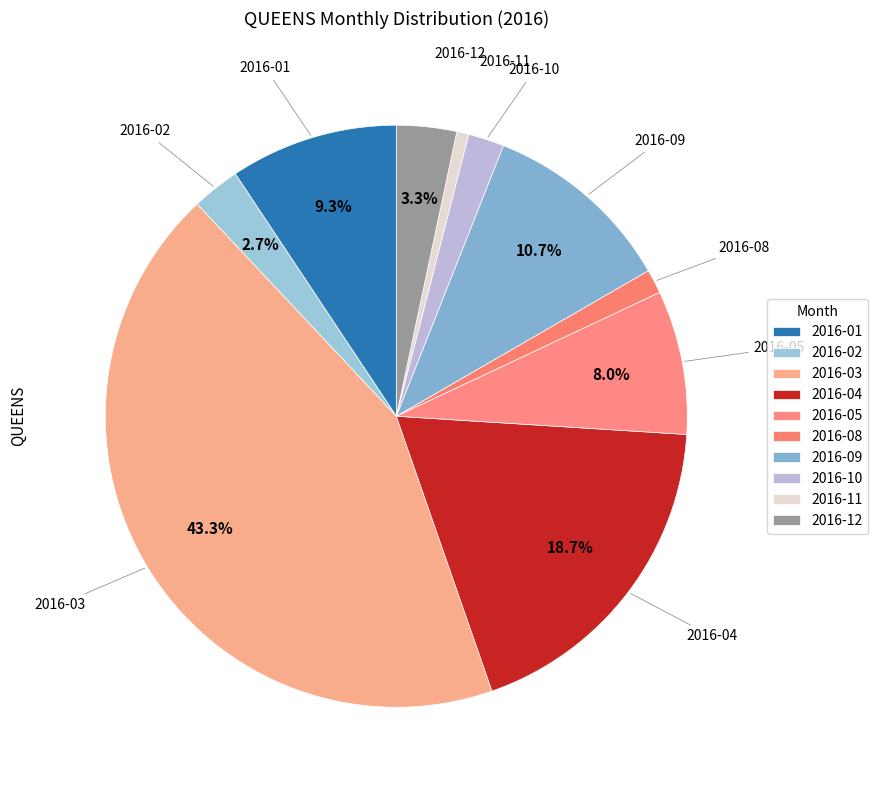

How many slices are in this pie chart?

10